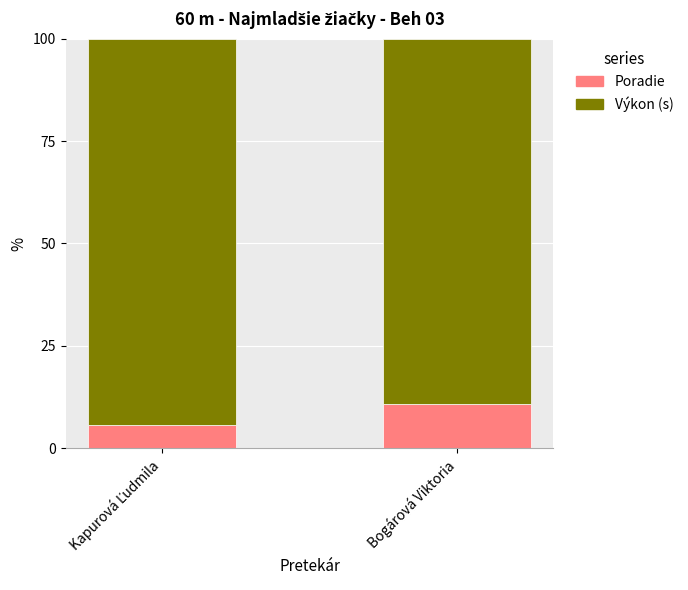

Which category has the highest value in the Poradie series?

Bogárová Viktoria